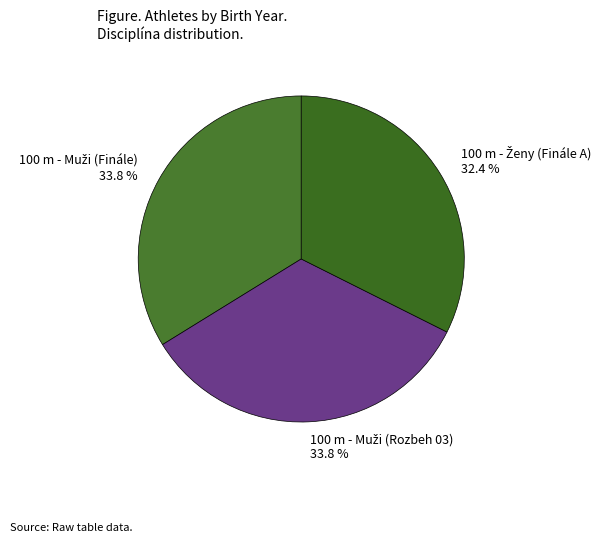

Is there any slice that represents more than half of the pie?

No